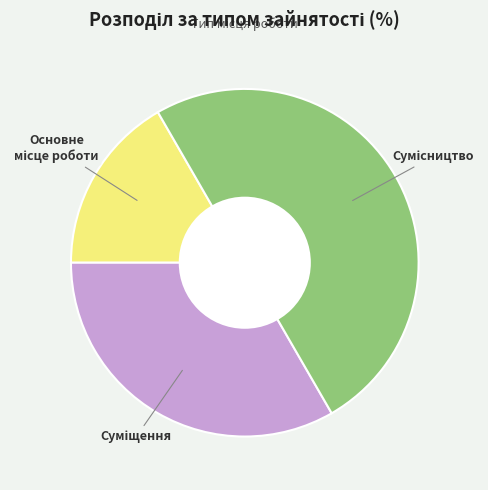

Is Сумісництво the majority of the pie?

No